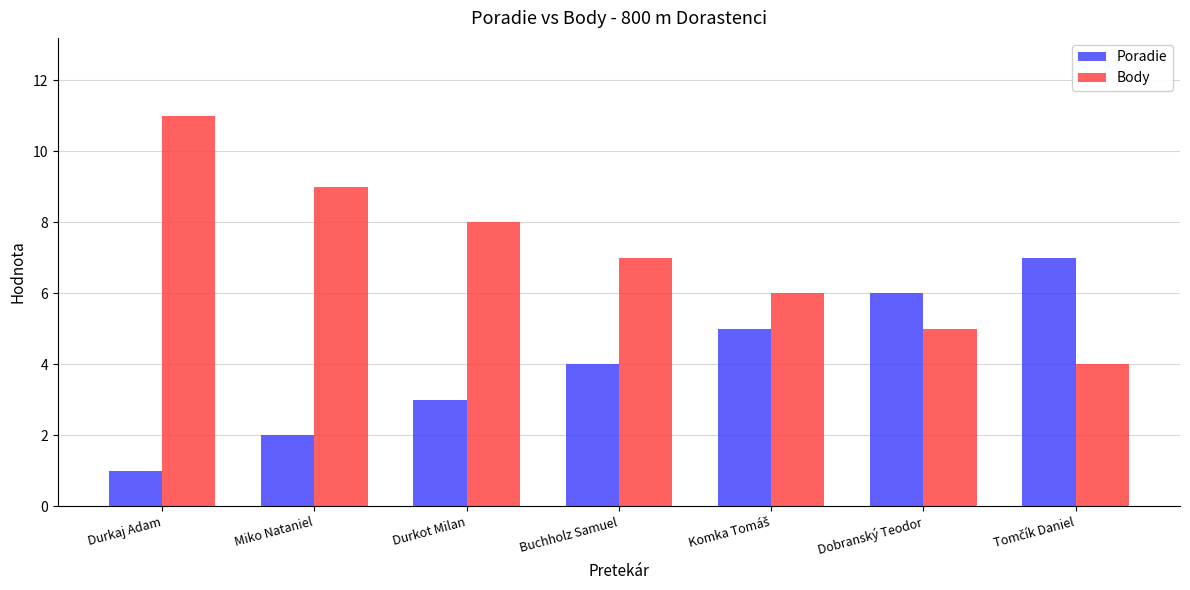

Reading right to left, extract all data points from this chart.

Poradie: 7	6	5	4	3	2	1
Body: 4	5	6	7	8	9	11